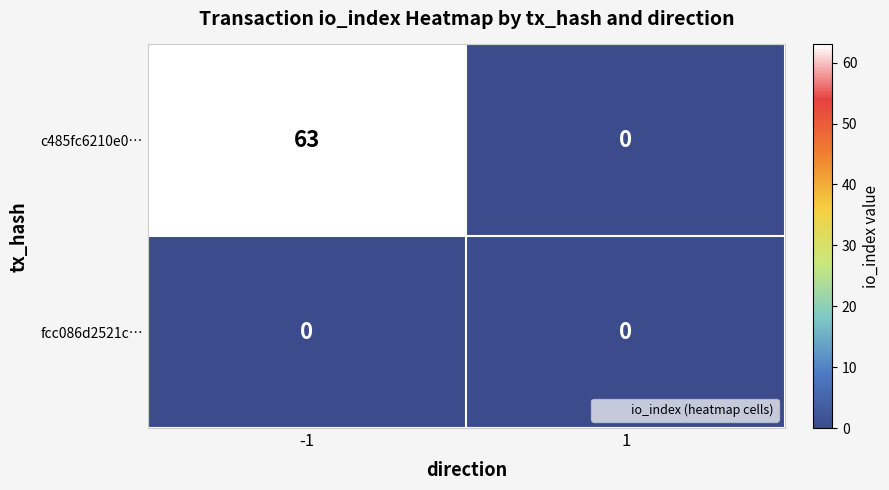

Which series has the largest total across all categories?

c485fc6210e0…